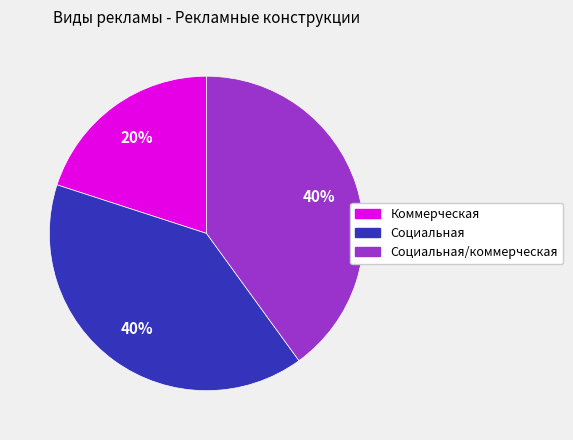

To the nearest percent, what is the average slice percentage?

33%